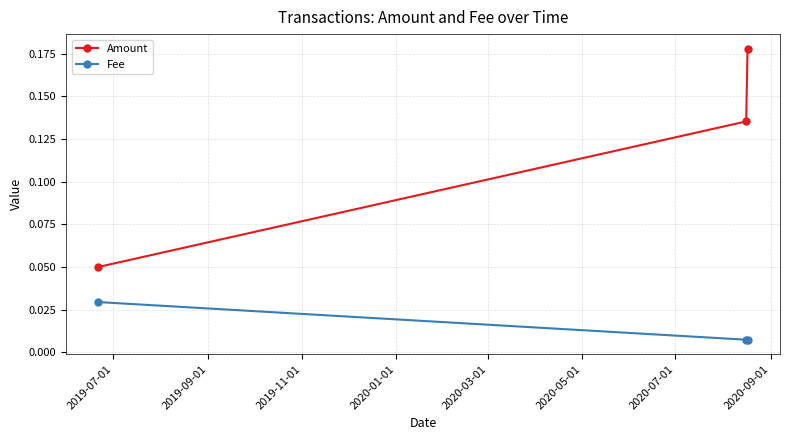

What is the sum of all Amount values?

0.4